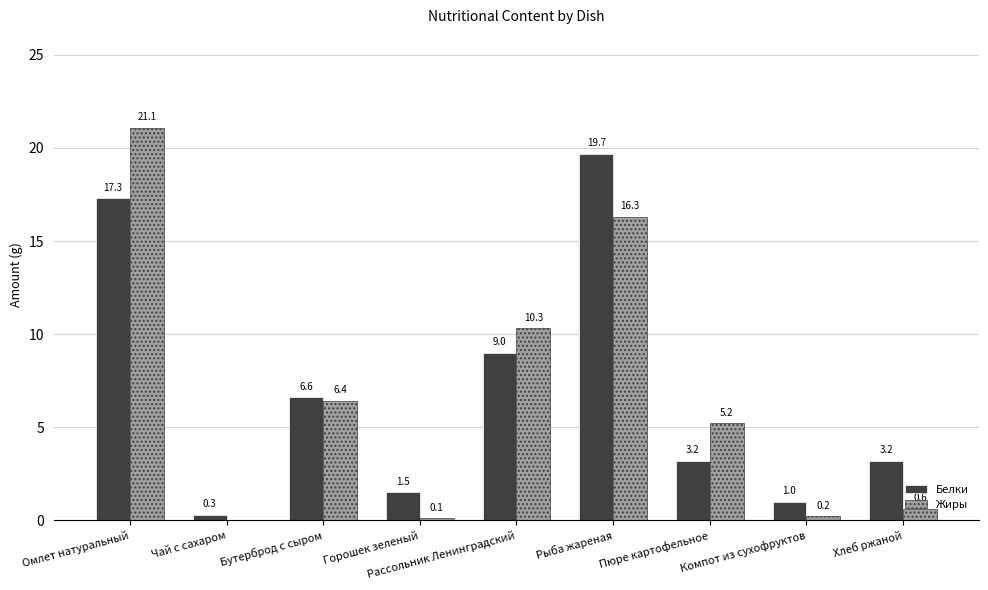

Between Бутерброд с сыром and Рыба жареная, which series saw the biggest shift?

Белки